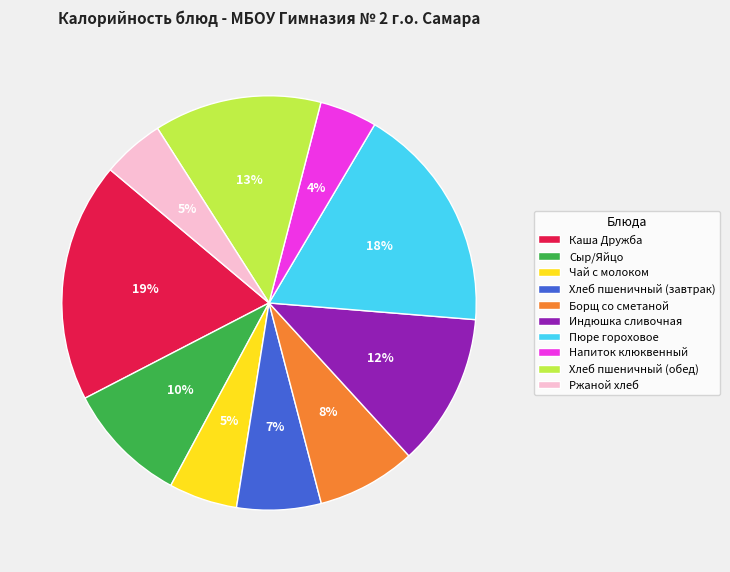

Between Хлеб пшеничный (завтрак) and Ржаной хлеб, which is larger?

Хлеб пшеничный (завтрак)